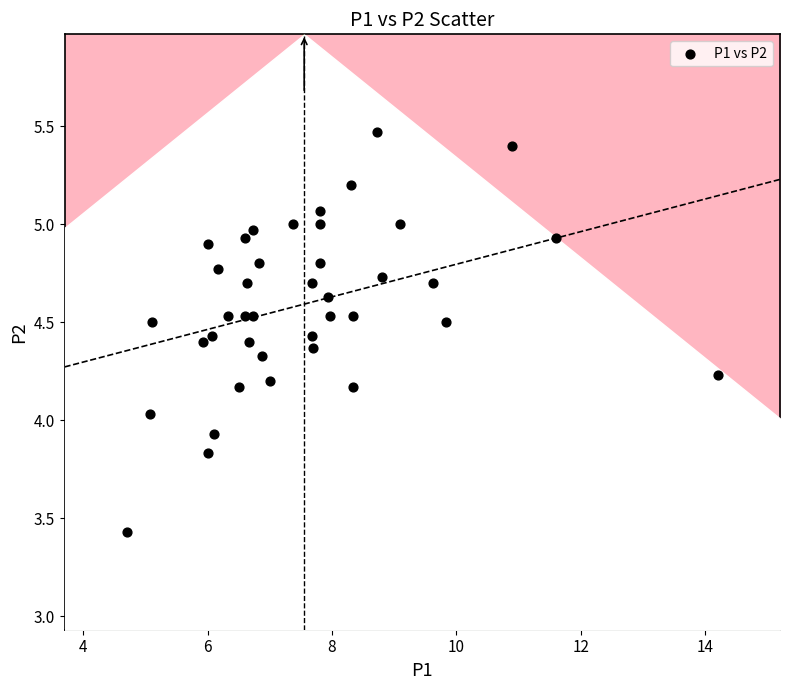

What is the range of X values (max minus min)?

9.5